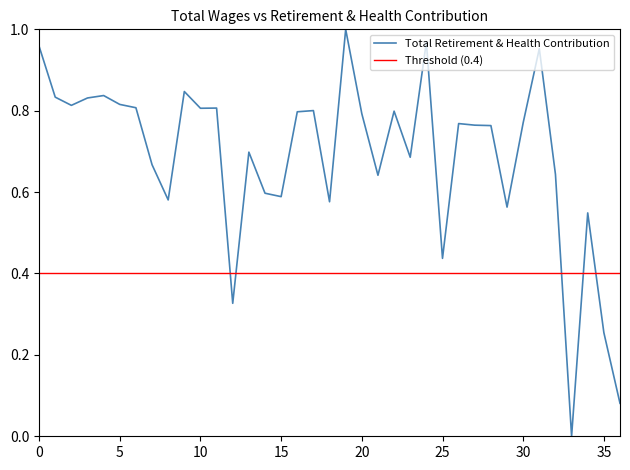

Which has a higher value, 9 or 36?

9